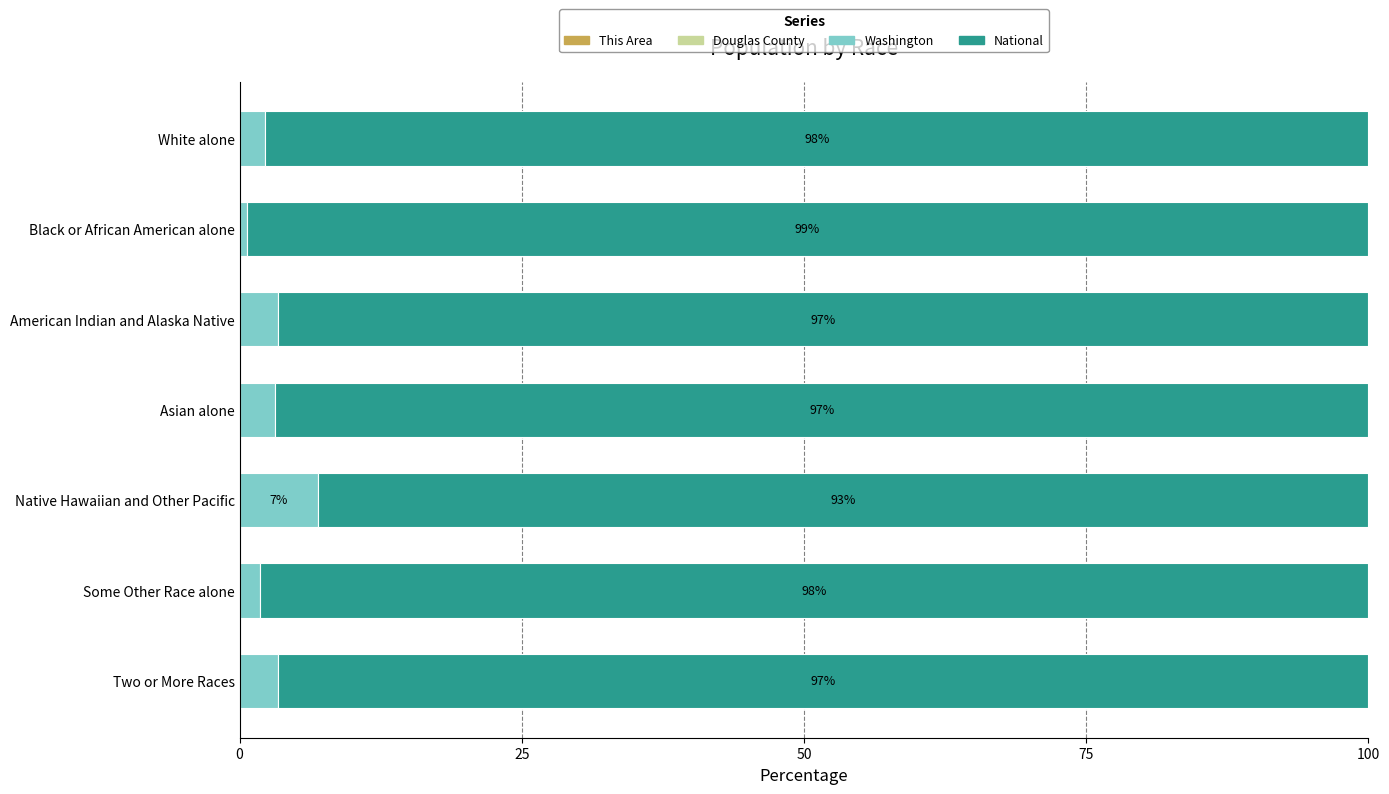

How many series are shown in this chart?

4